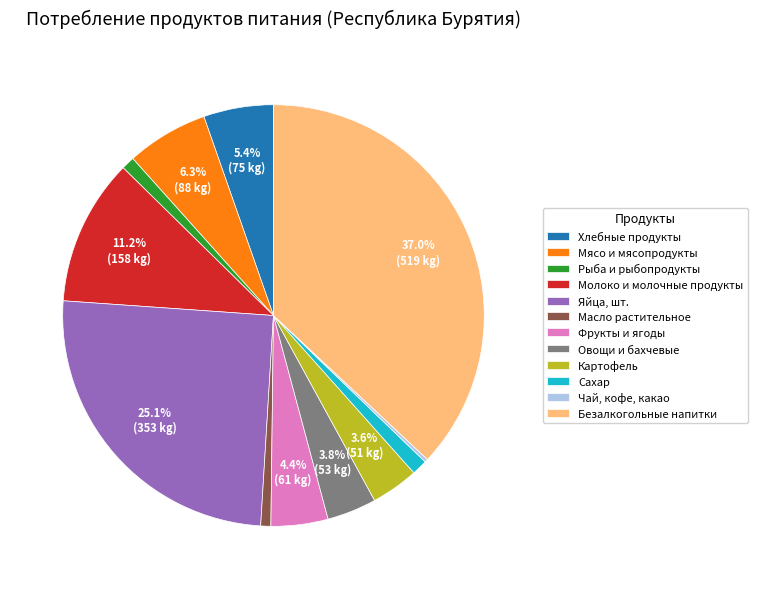

Is there any slice that represents more than half of the pie?

No